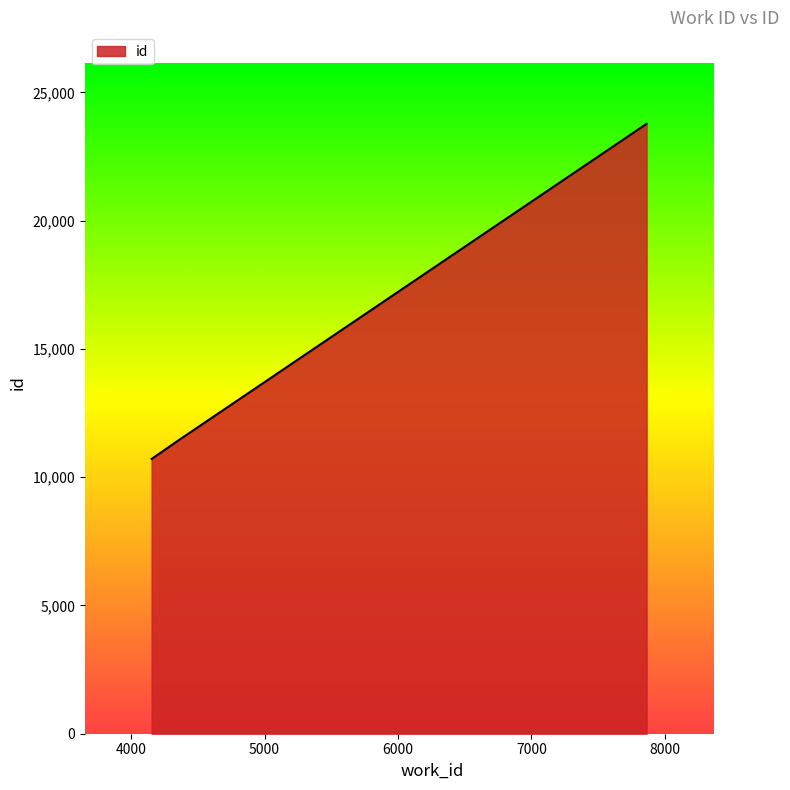

How many lines are shown in the chart?

1